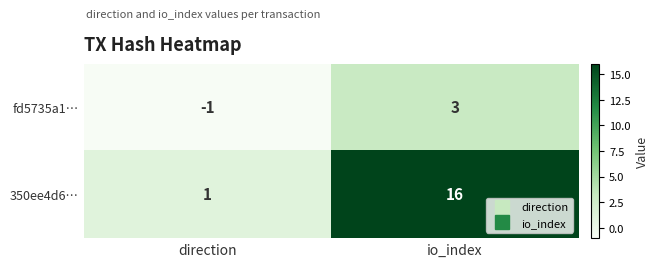

Rank the series by their maximum value, from lowest to highest.

fd5735a1…, 350ee4d6…